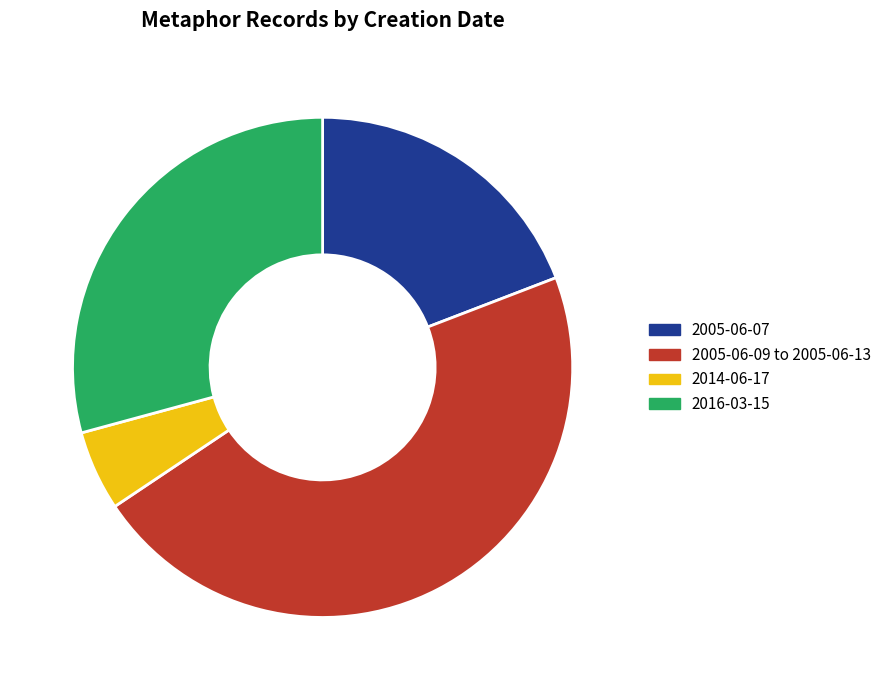

Which has a higher value, 2005-06-09 to 2005-06-13 or 2005-06-07?

2005-06-09 to 2005-06-13